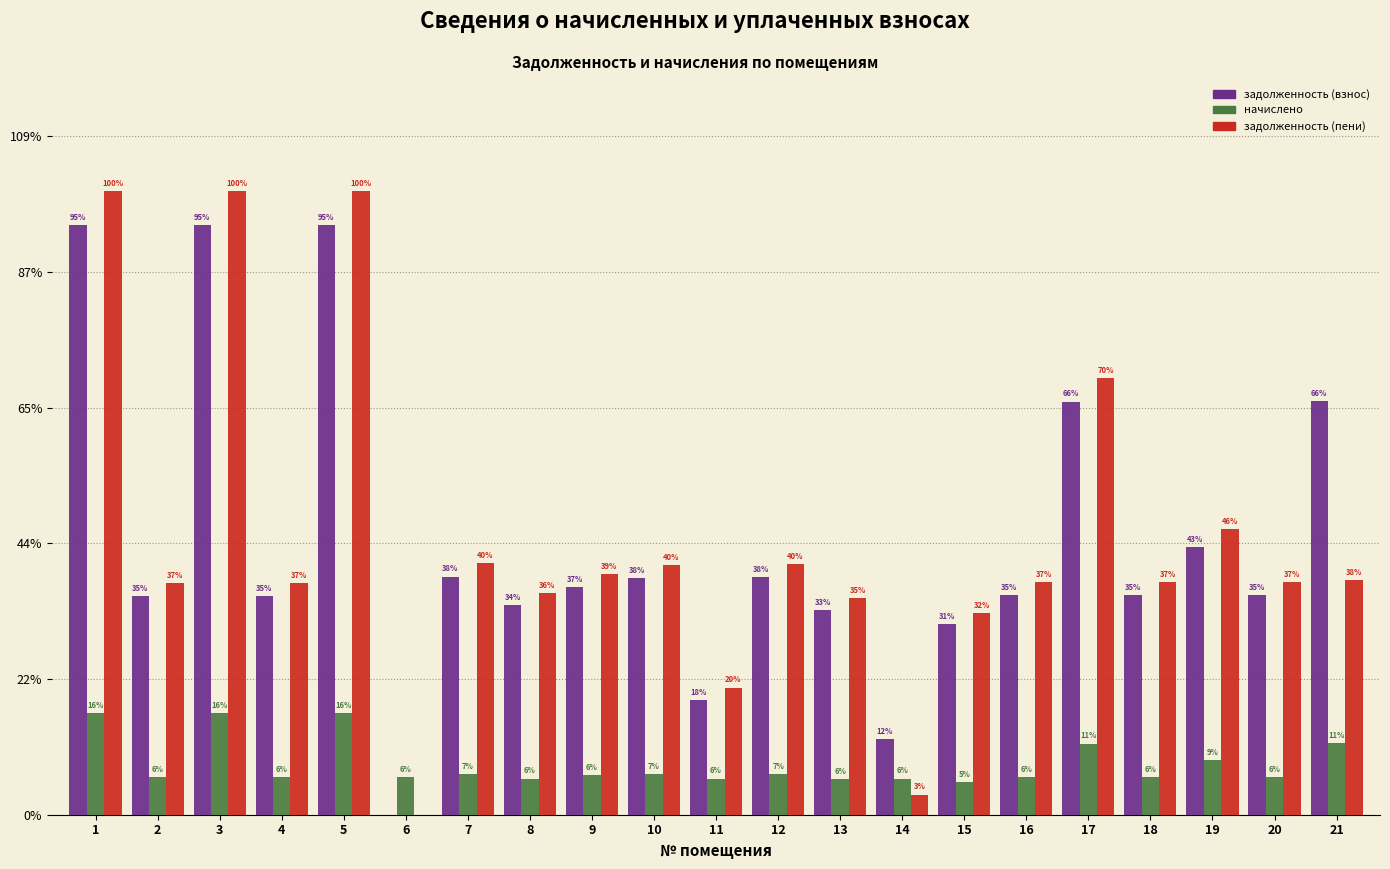

What are all the series names shown in the legend?

задолженность (взнос), начислено, задолженность (пени)